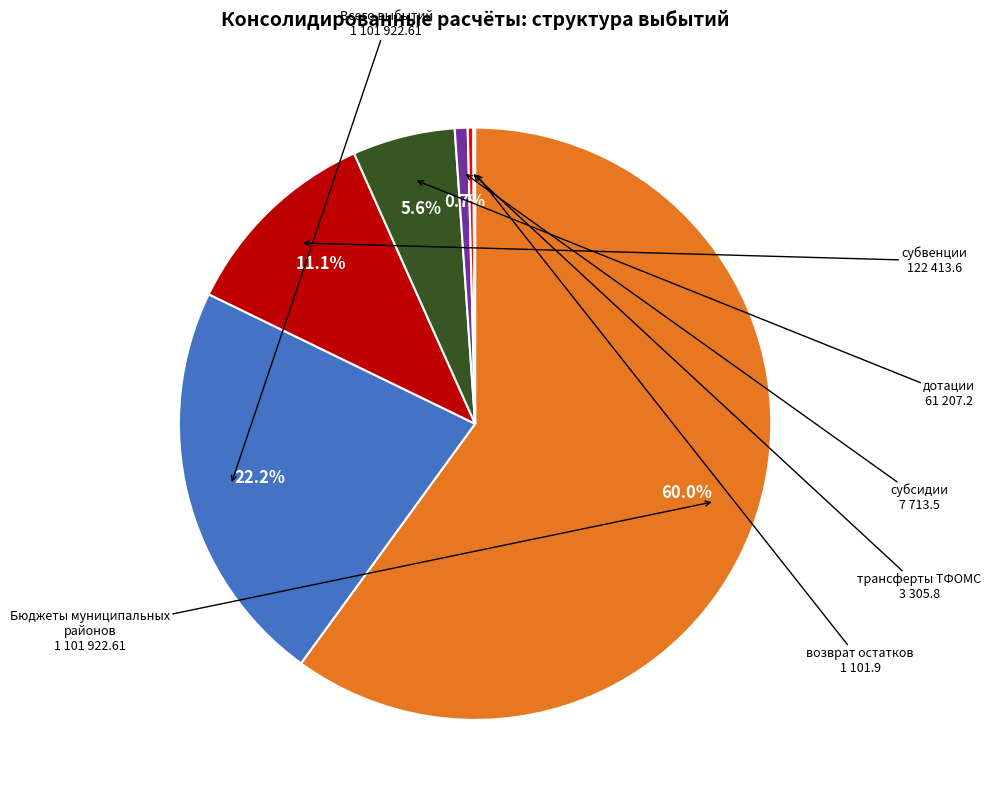

Is there a majority slice in this chart?

Yes